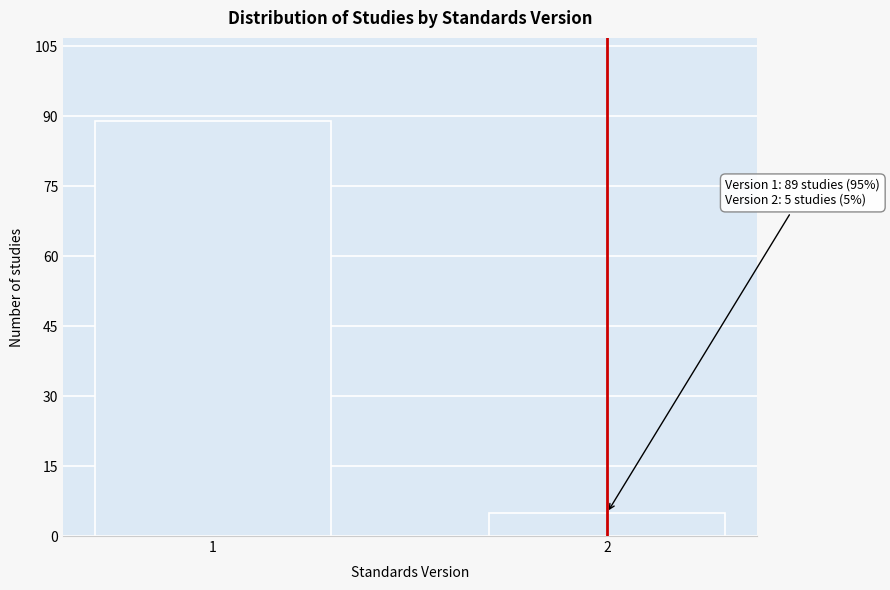

Reading right to left, transcribe all the data shown in this chart.

2=5	1=89